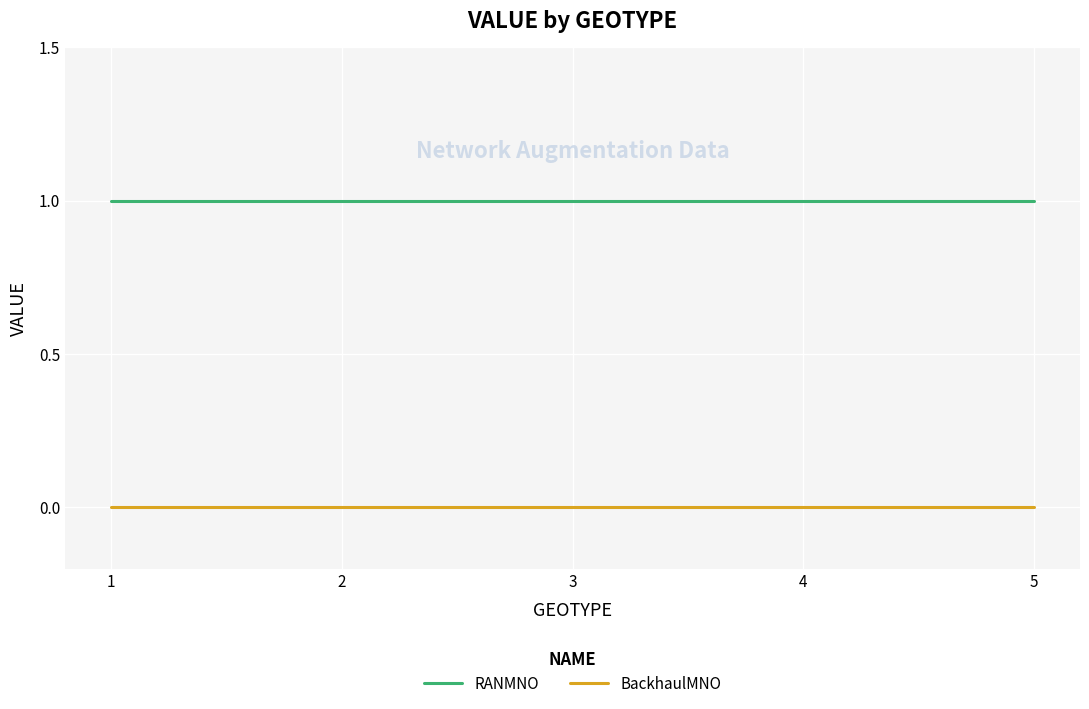

What is the maximum value for RANMNO?

1